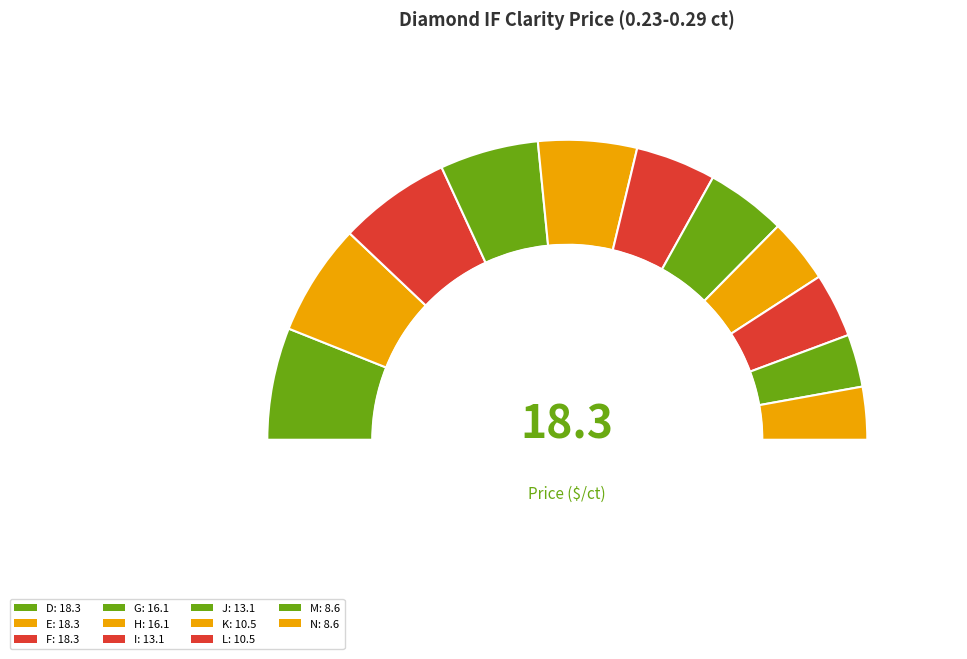

Between H and F, which is larger?

F